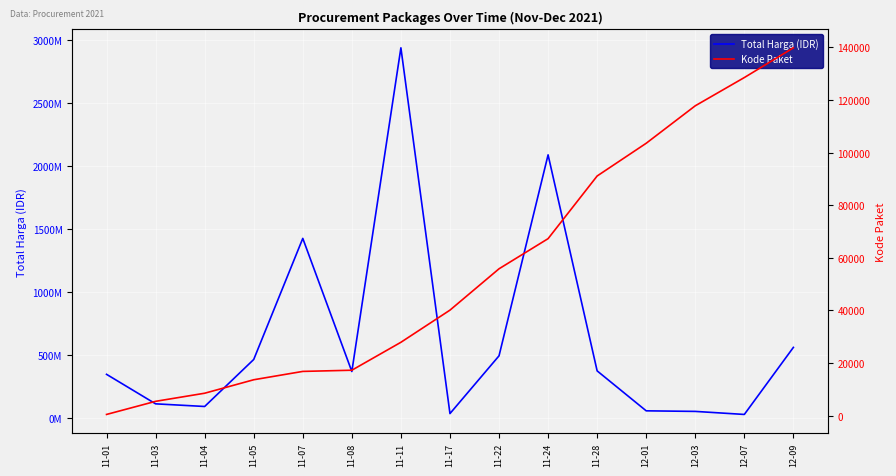

At how many categories does at least one series exceed 471547382?

5